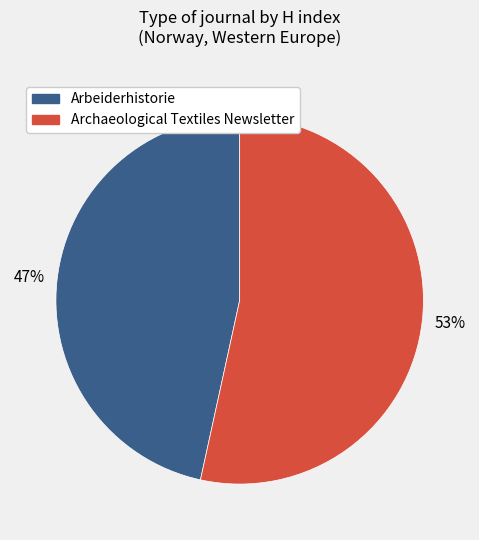

True or false: Archaeological Textiles Newsletter accounts for 53% of the total.

True